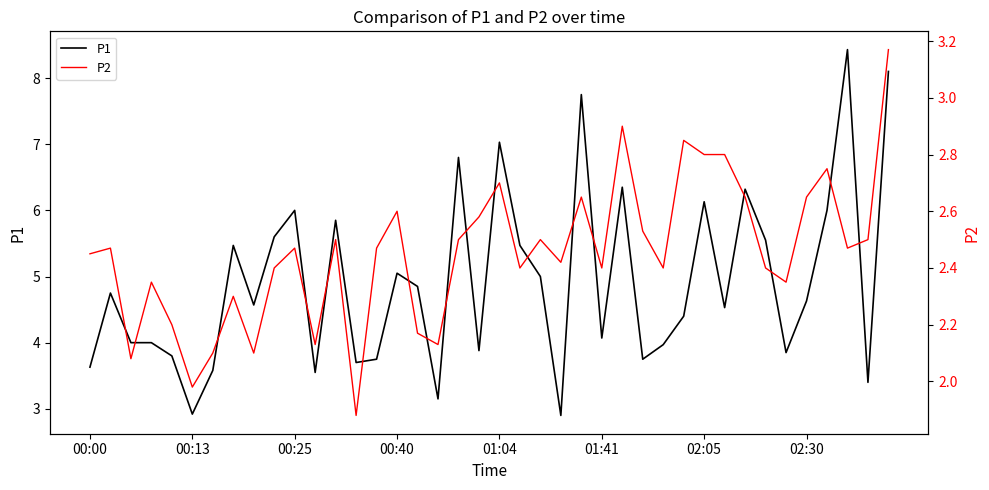

What are all the series names shown in the legend?

P1, P2